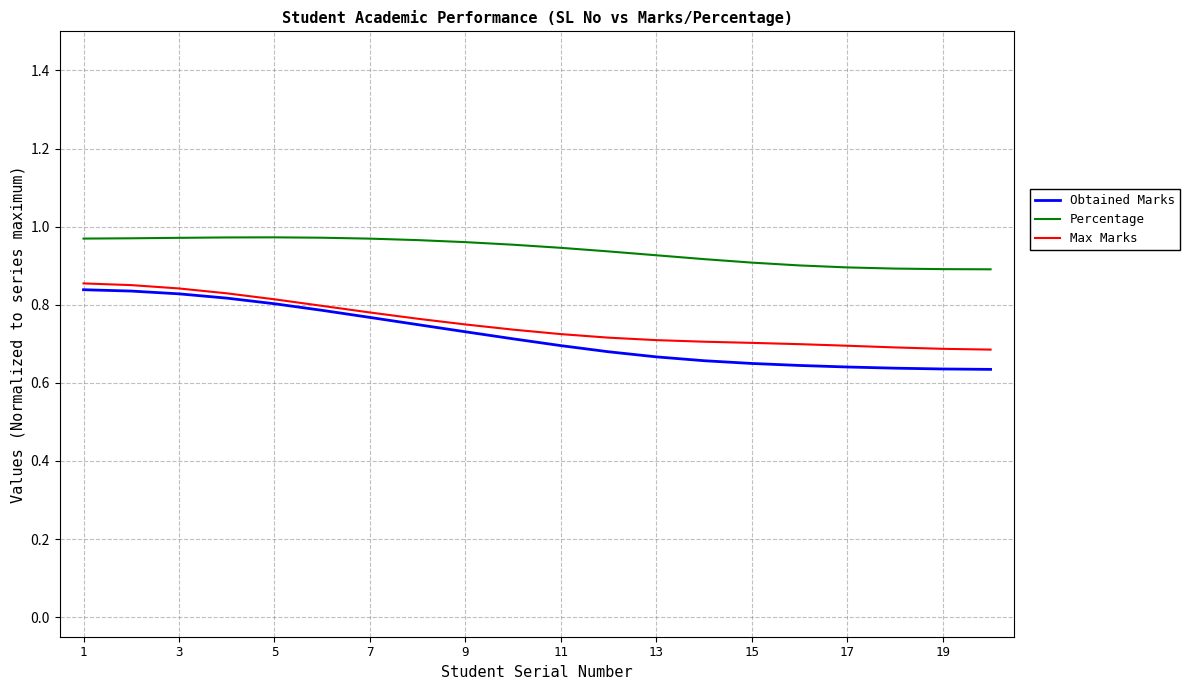

Which series has the largest total across all categories?

Percentage